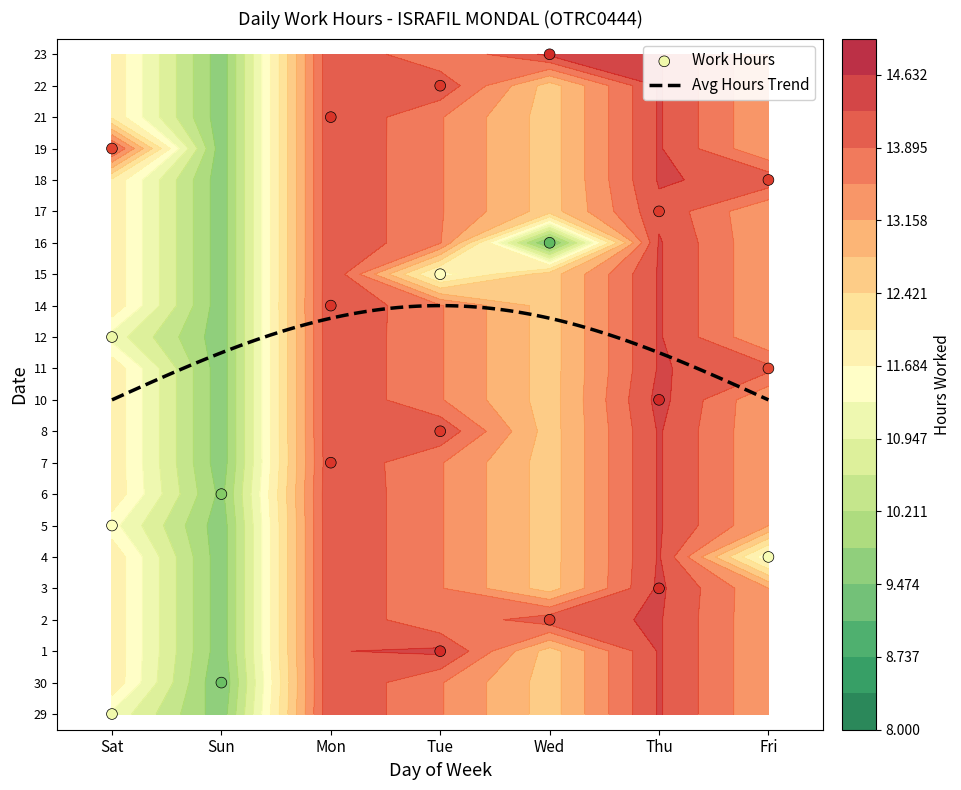

At which label is 4 closest to 5?

Sat